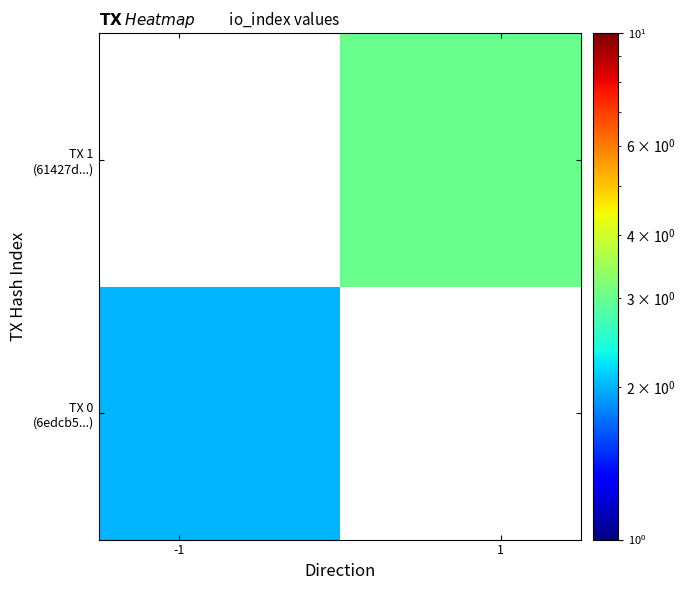

Rank the series by their average value, from highest to lowest.

TX 0 (6edcb5...), TX 1 (61427d...)